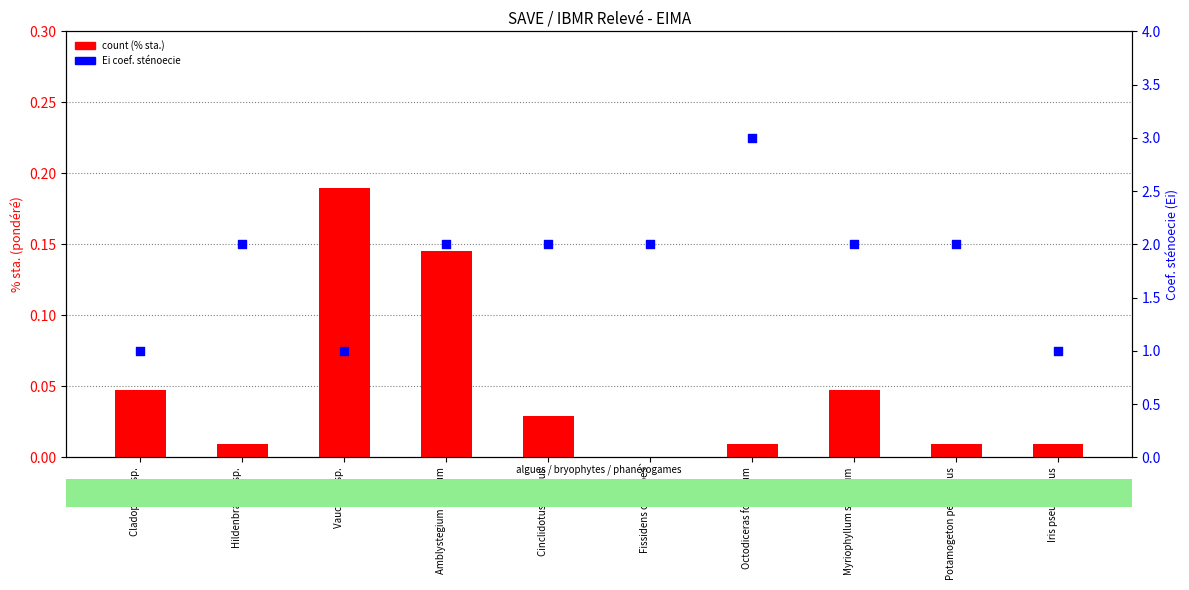

Which series reaches the maximum Y coordinate?

Ei (coef. sténoecie)